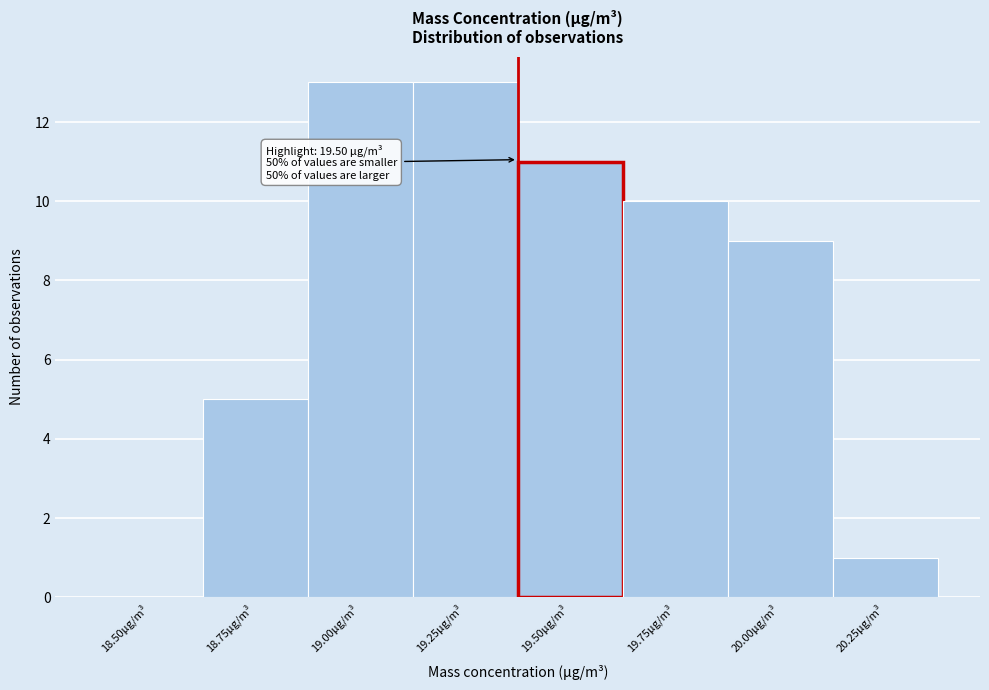

Reading right to left, what are all the values shown in this chart?

20.25μg/m³=1	20.00μg/m³=9	19.75μg/m³=10	19.50μg/m³=11	19.25μg/m³=13	19.00μg/m³=13	18.75μg/m³=5	18.50μg/m³=0